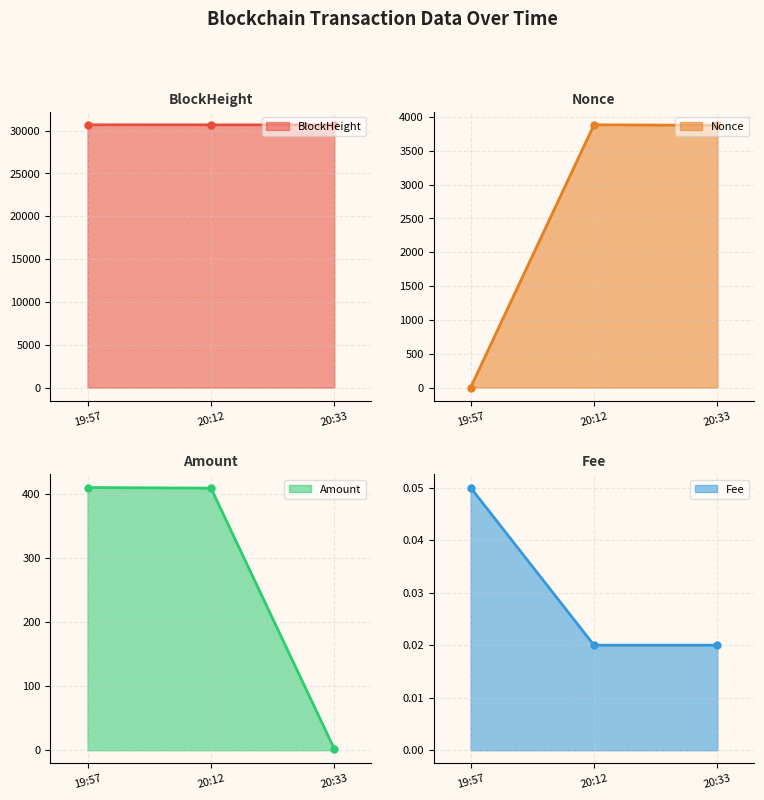

What is the lowest value of the BlockHeight series?

30672